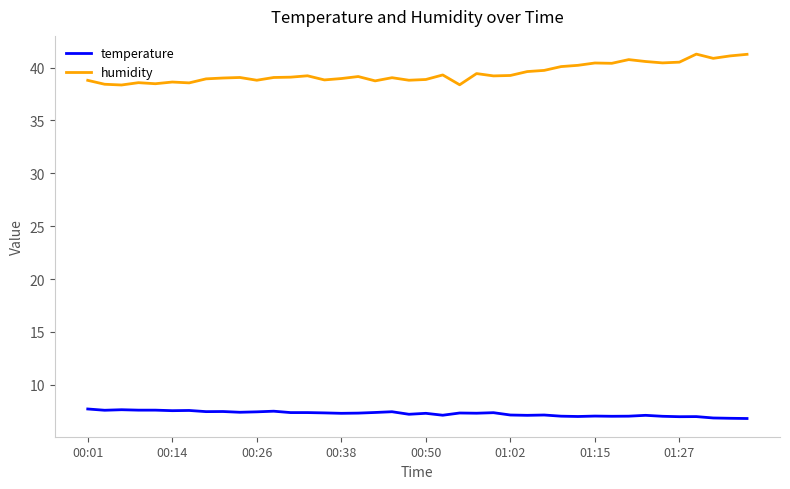

Does the chart have visible grid lines?

No